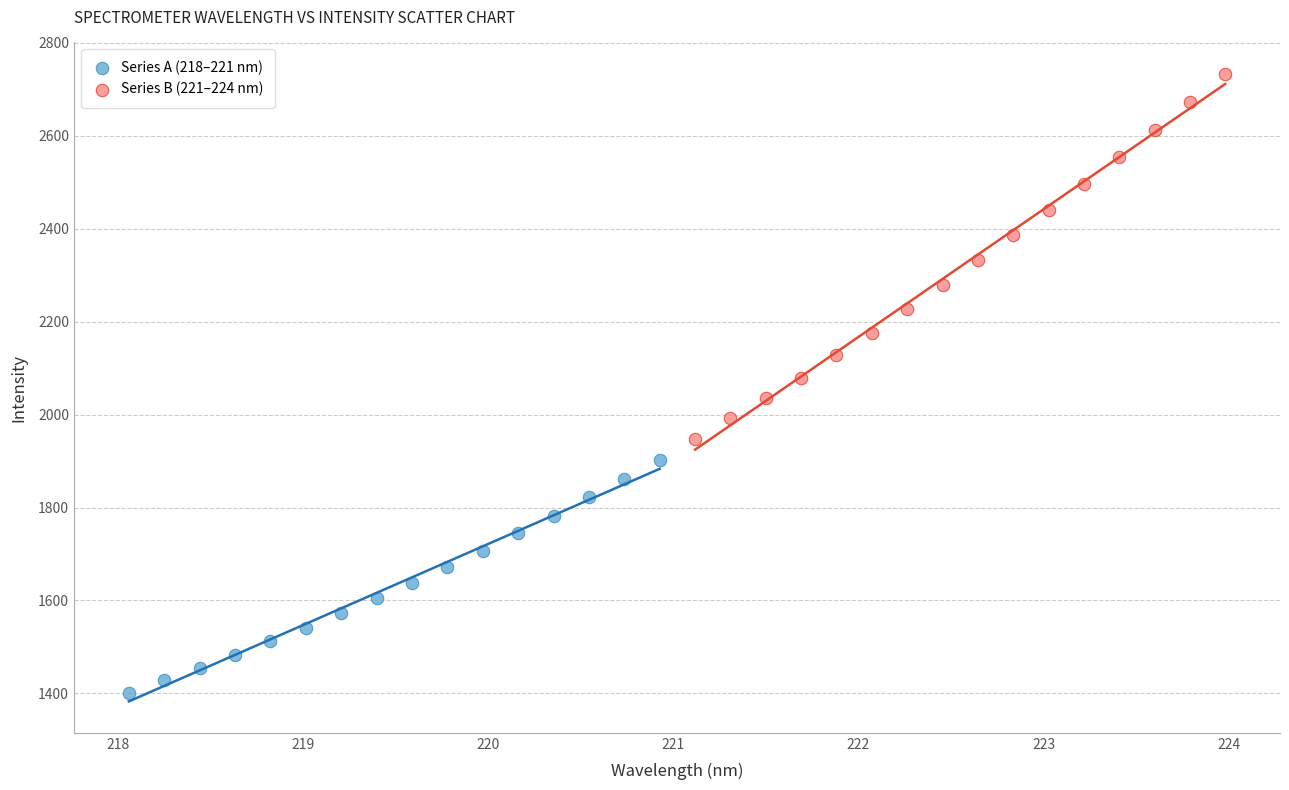

Which series has the largest Y range (max minus min)?

Series B (221–224 nm)